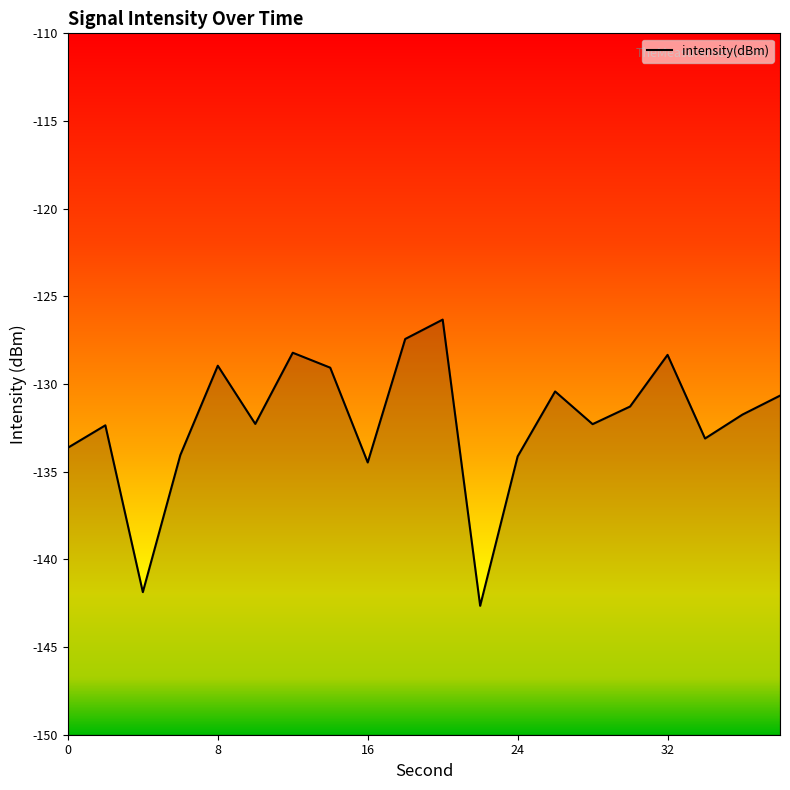

Is this an area chart (filled region under the line)?

No